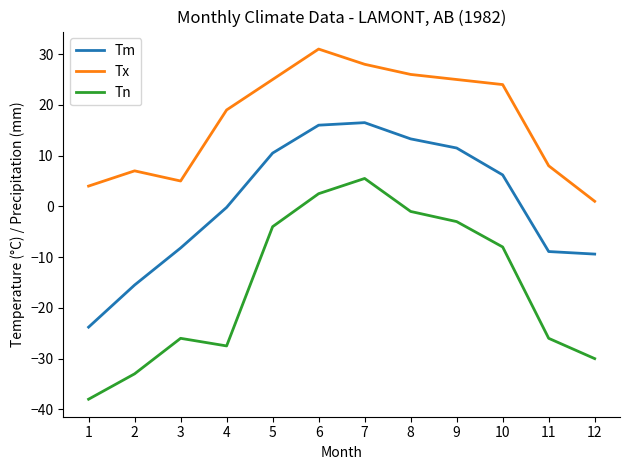

Which series changed the most between 11 and 12?

Tx